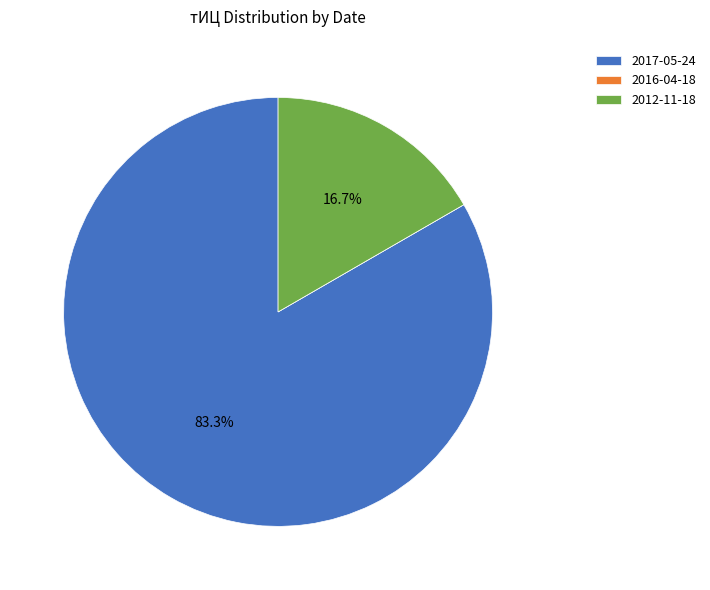

What is the largest slice in the pie chart?

2017-05-24